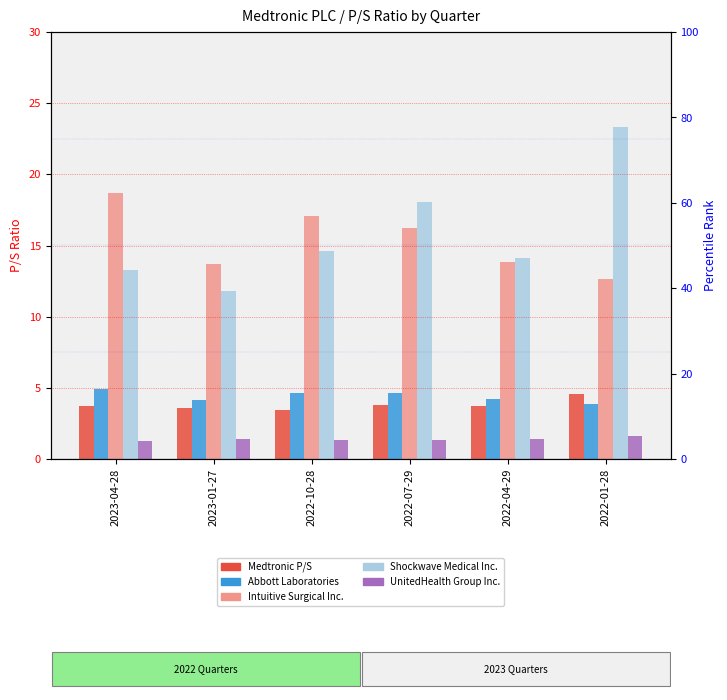

What is the approximate value of Abbott Laboratories at 2023-01-27?

4.1